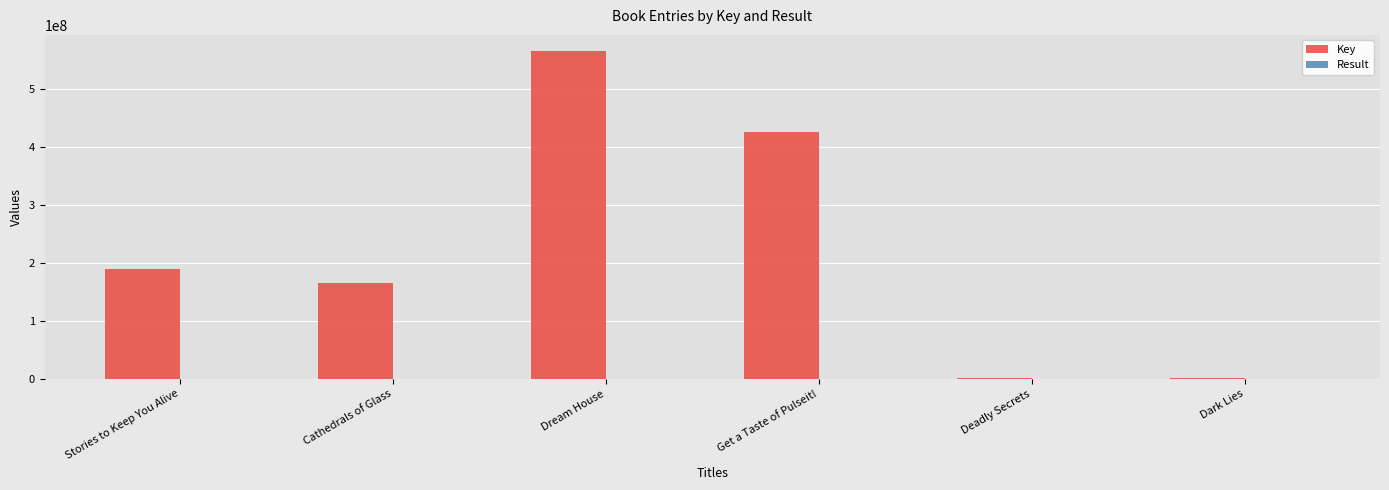

The value of Key at Dream House is 794701547. True or false?

False